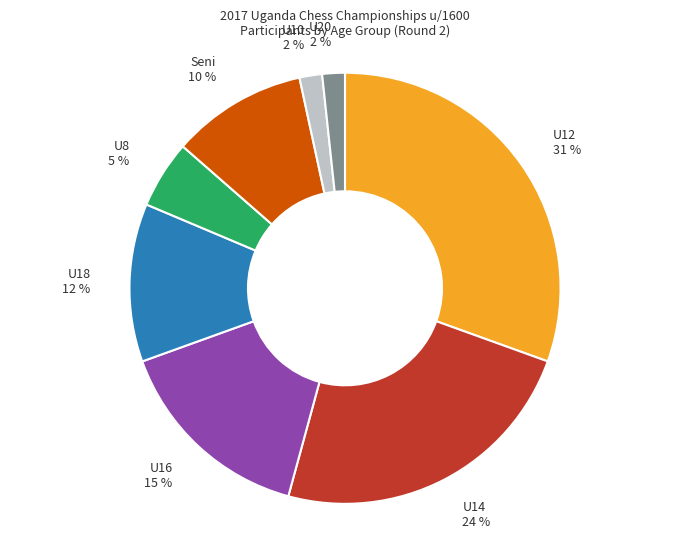

Is there any slice that represents more than half of the pie?

No